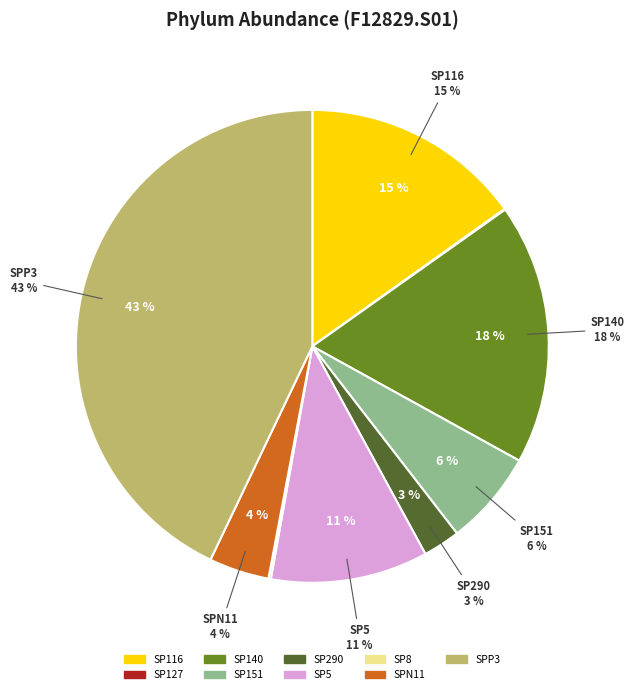

Which slice is the largest?

SPP3